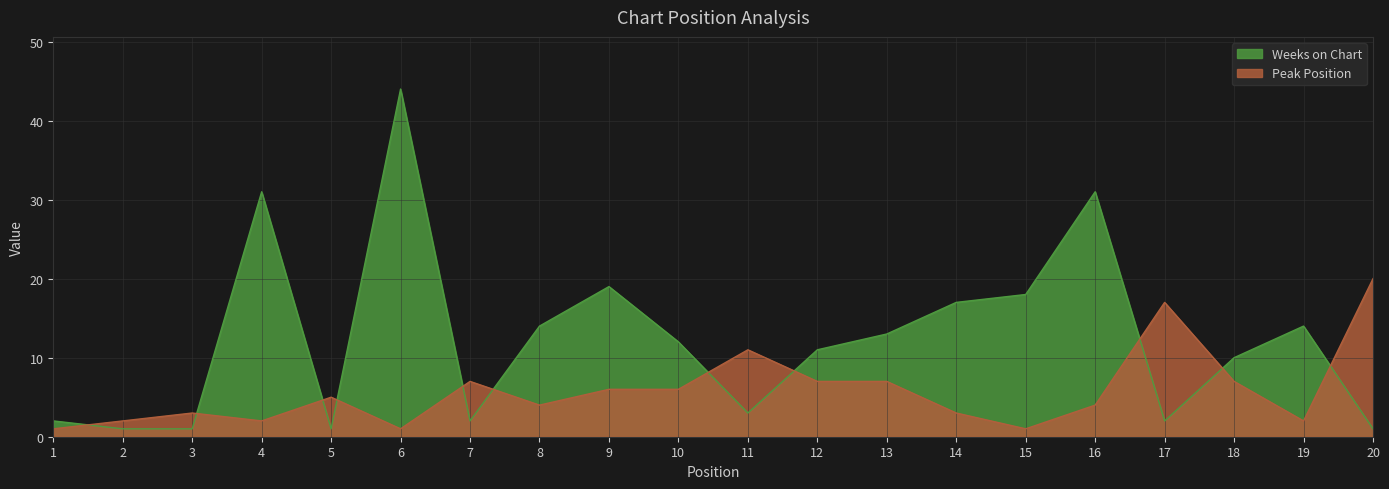

How many times do Weeks on Chart and Peak Position cross each other?

11